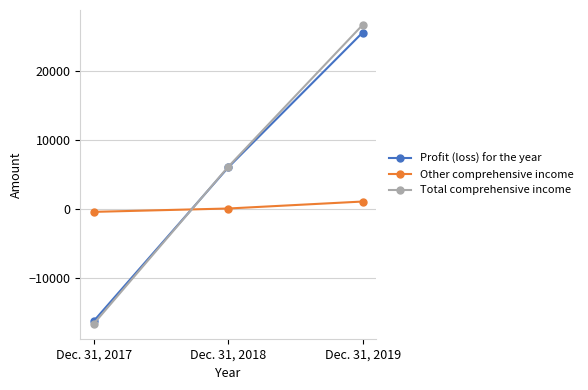

What is the value of the Profit (loss) for the year point at the 3rd from the left?

25538